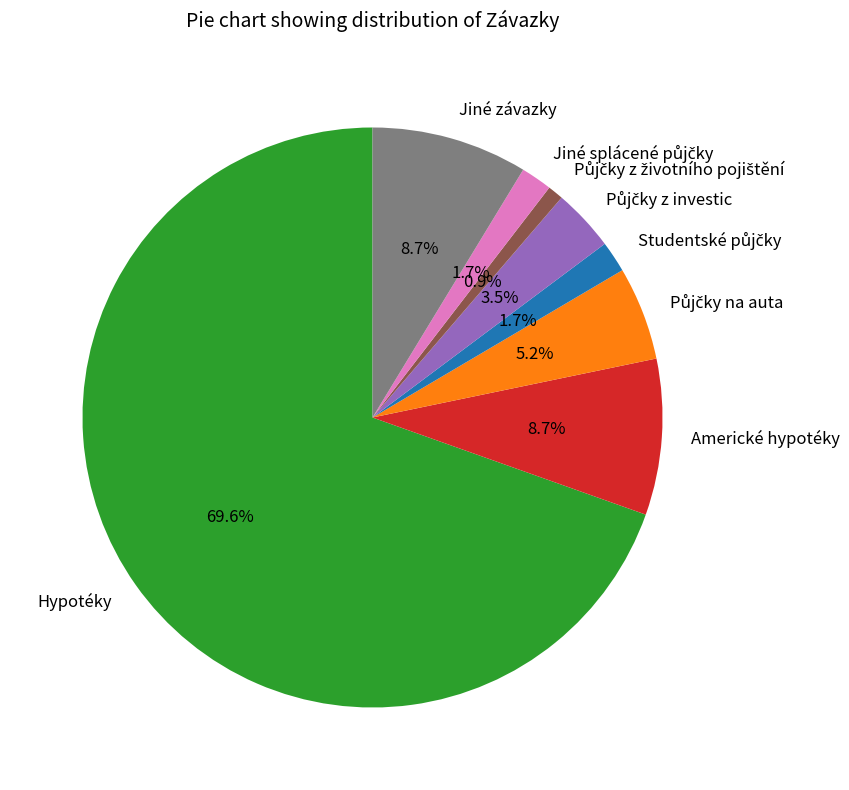

Does any single category account for the majority?

Yes